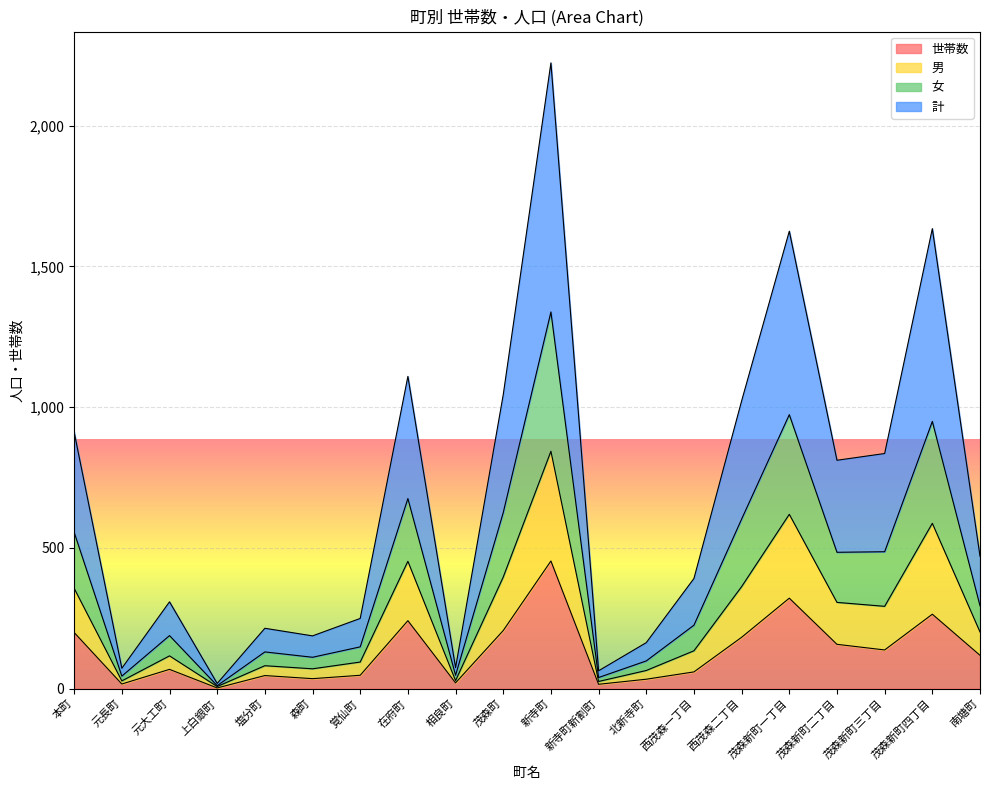

What position from the right is 相良町?

12